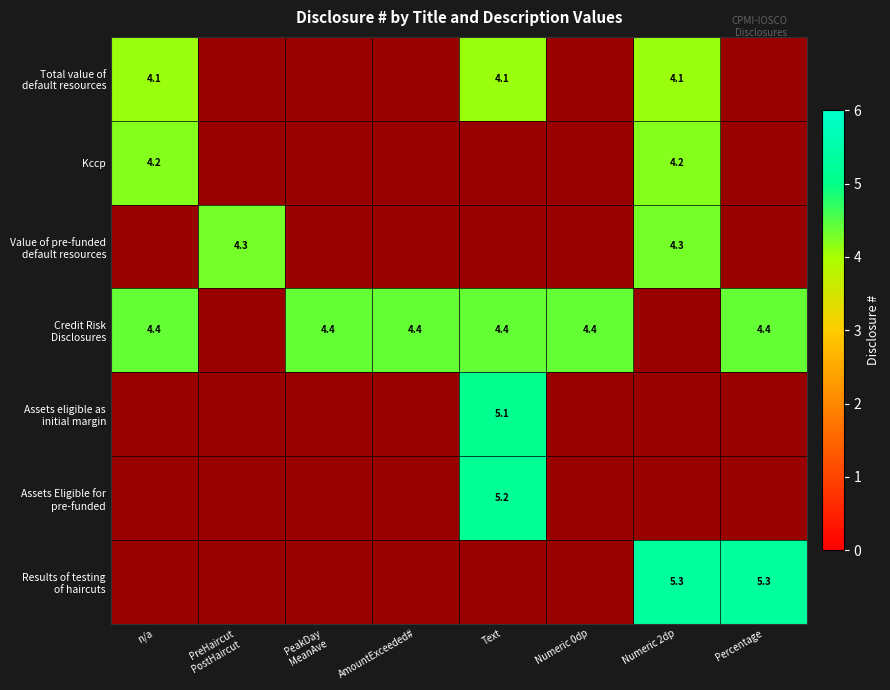

Which series changed the most between AmountExceeded# and Text?

Assets Eligible for pre-funded